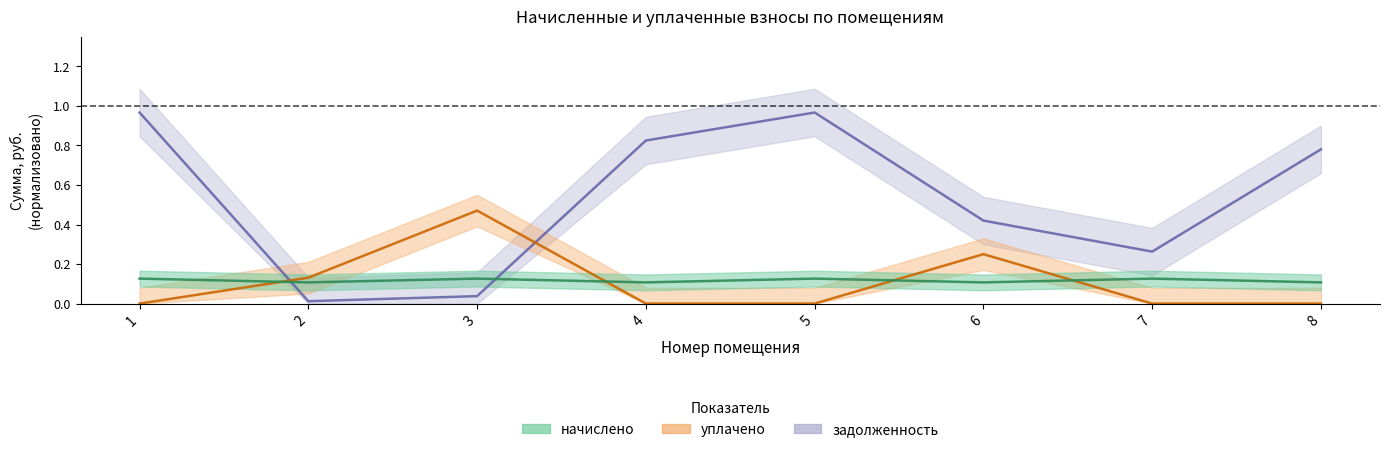

Reading left to right, transcribe all the data shown in this chart.

начислено: 0.1	0.1	0.1	0.1	0.1	0.1	0.1	0.1
уплачено: 0.0	0.1	0.5	0.0	0.0	0.2	0.0	0.0
задолженность: 1.0	0.0	0.0	0.8	1.0	0.4	0.3	0.8